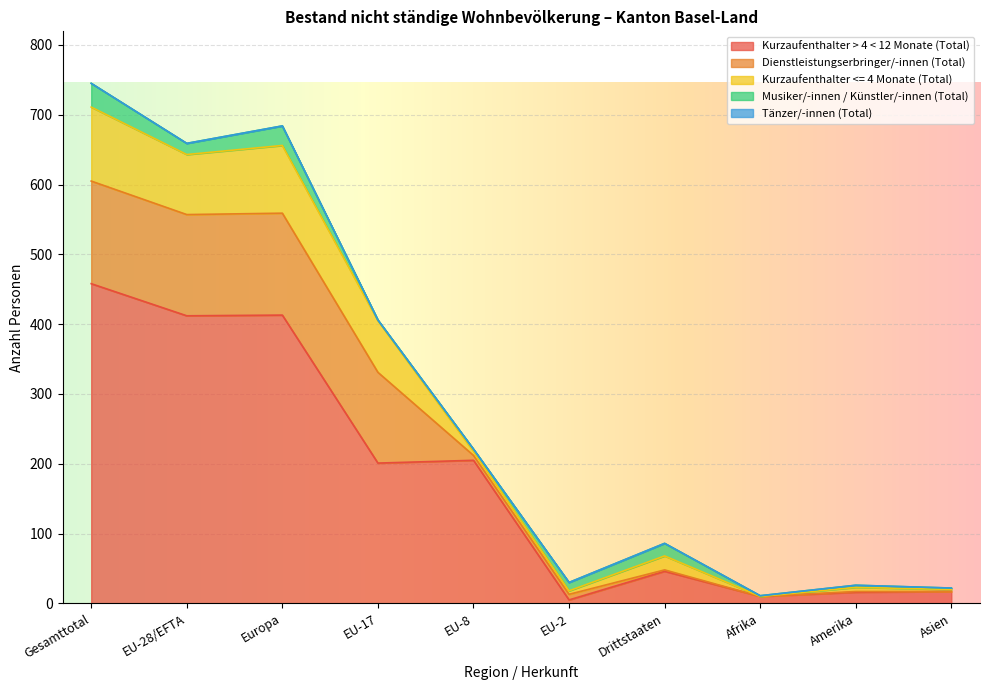

What is the label of the 10th point from the left?

Asien